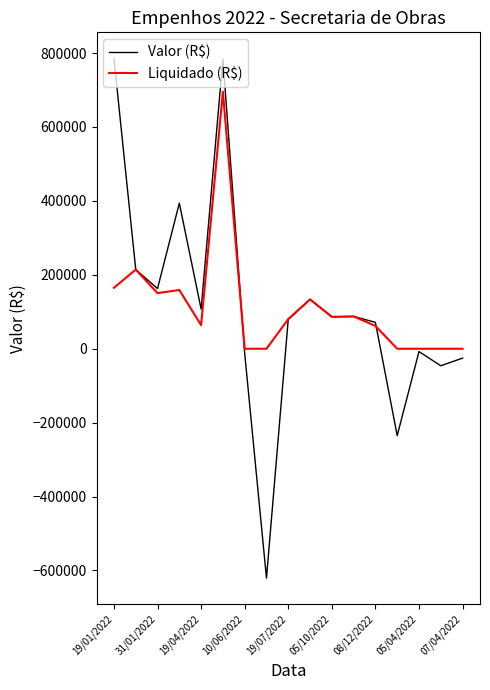

Which series has the largest range (max minus min)?

Valor (R$)